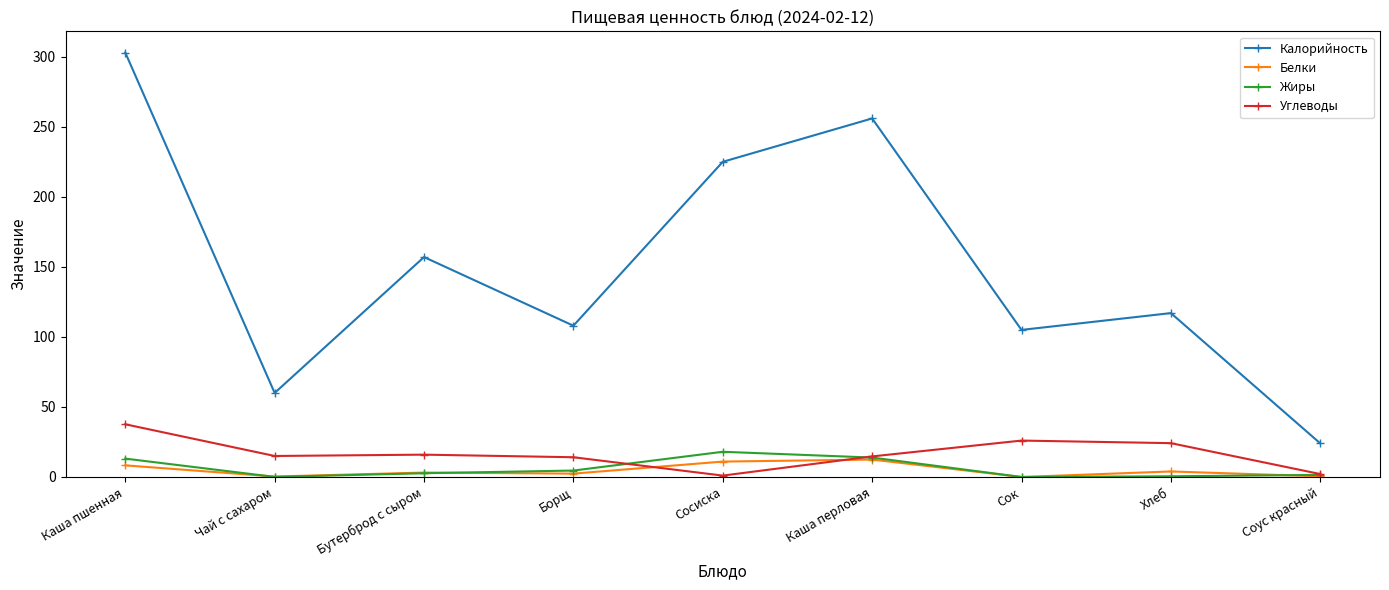

At which label does Калорийность first exceed 117?

Каша пшенная